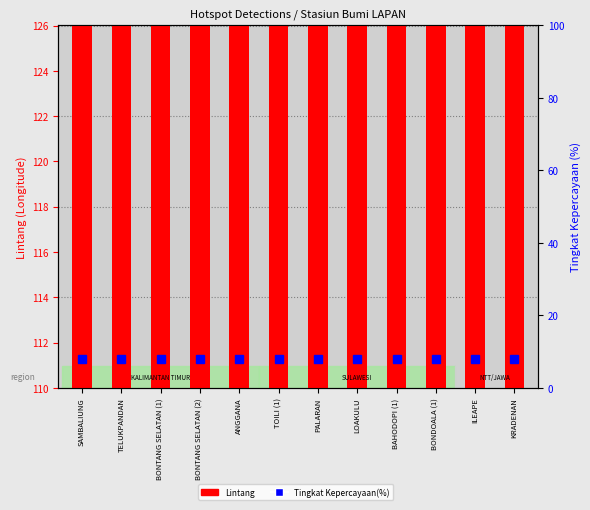

List the series in order of their overall mean, highest first.

Lintang, Tingkat Kepercayaan(%)